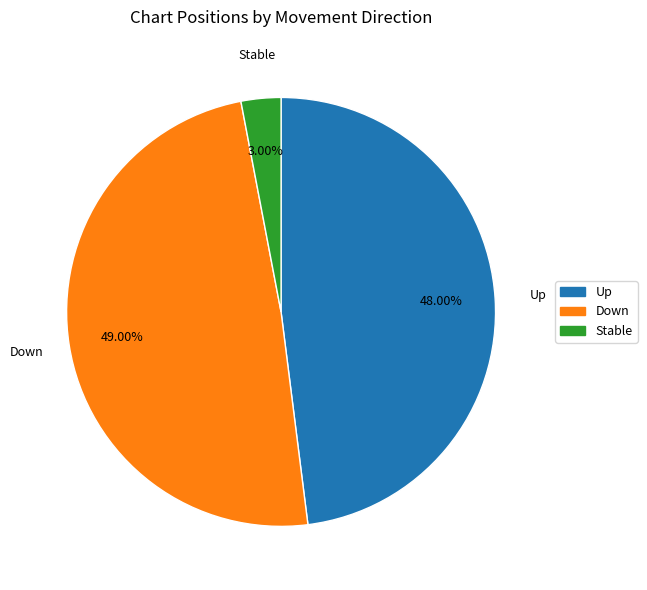

Which slice is the smallest?

Stable